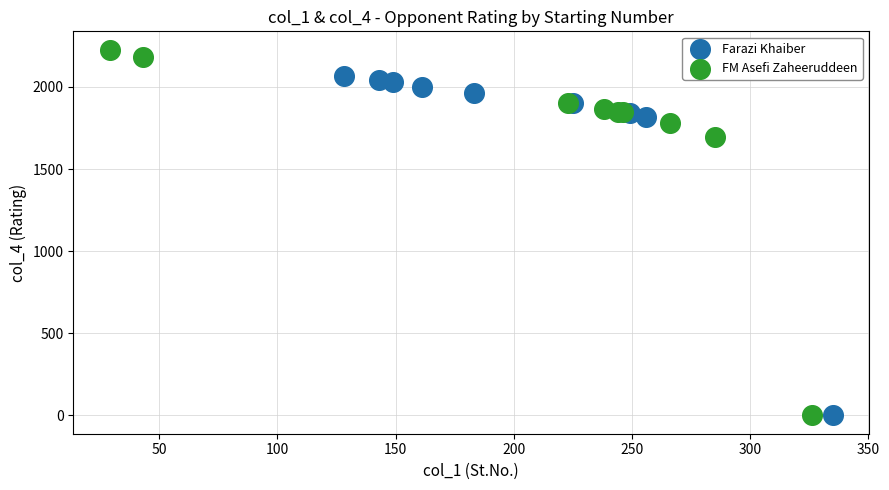

Which series reaches the maximum Y coordinate?

FM Asefi Zaheeruddeen